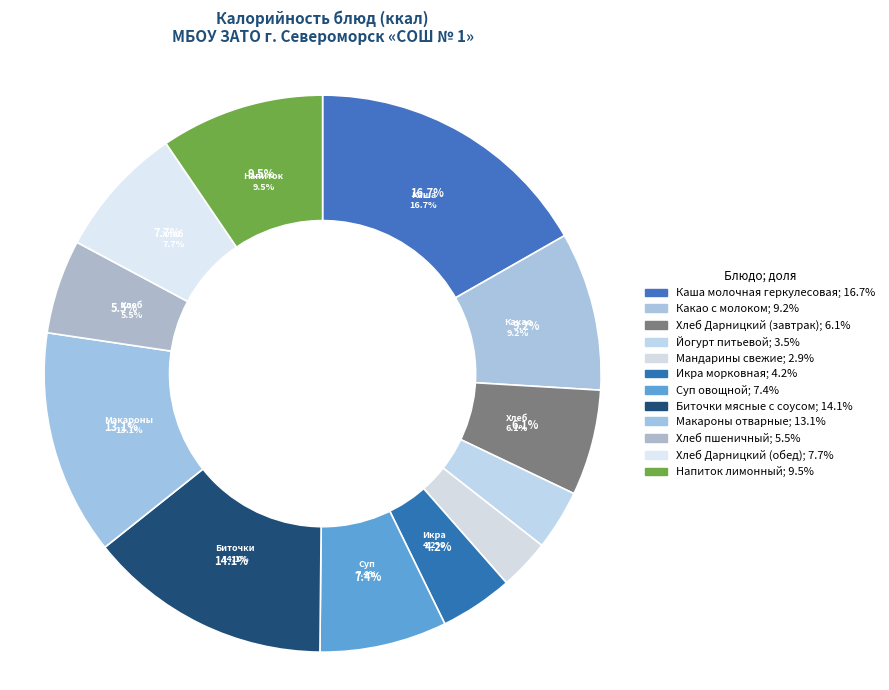

To the nearest percent, what is the difference between the largest and smallest slice percentages?

14%